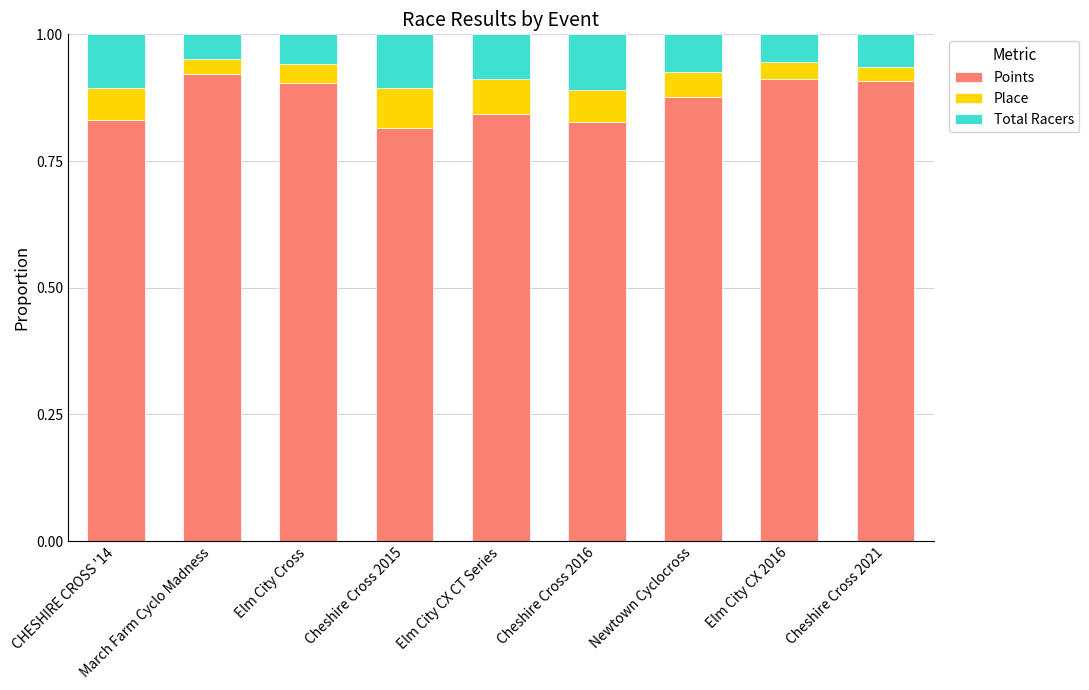

How many Points values are between 0 and 1?

9